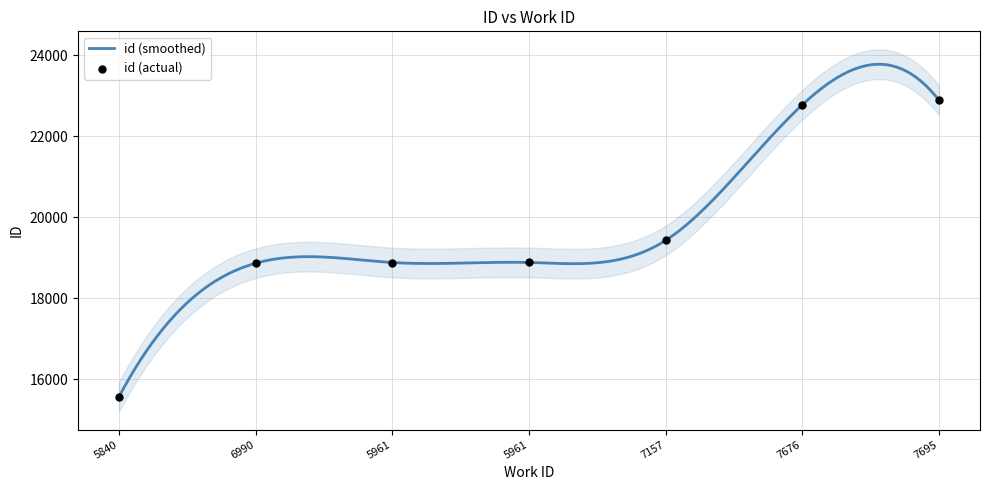

Approximately how many times larger is the value at 6990 compared to 5961?

1.0